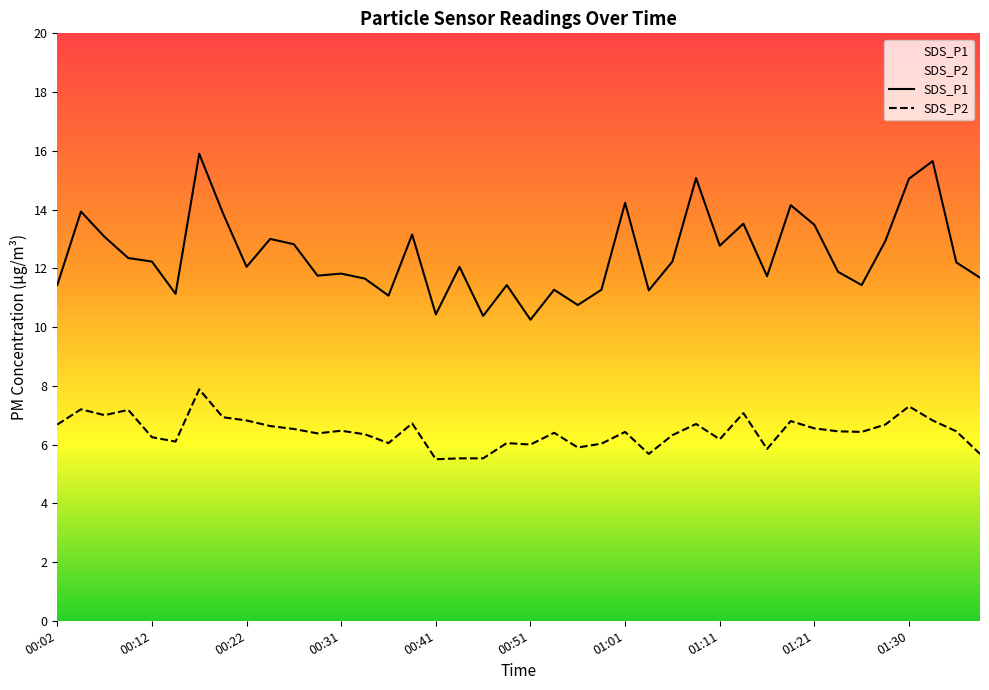

Which series has the widest spread of values?

SDS_P1